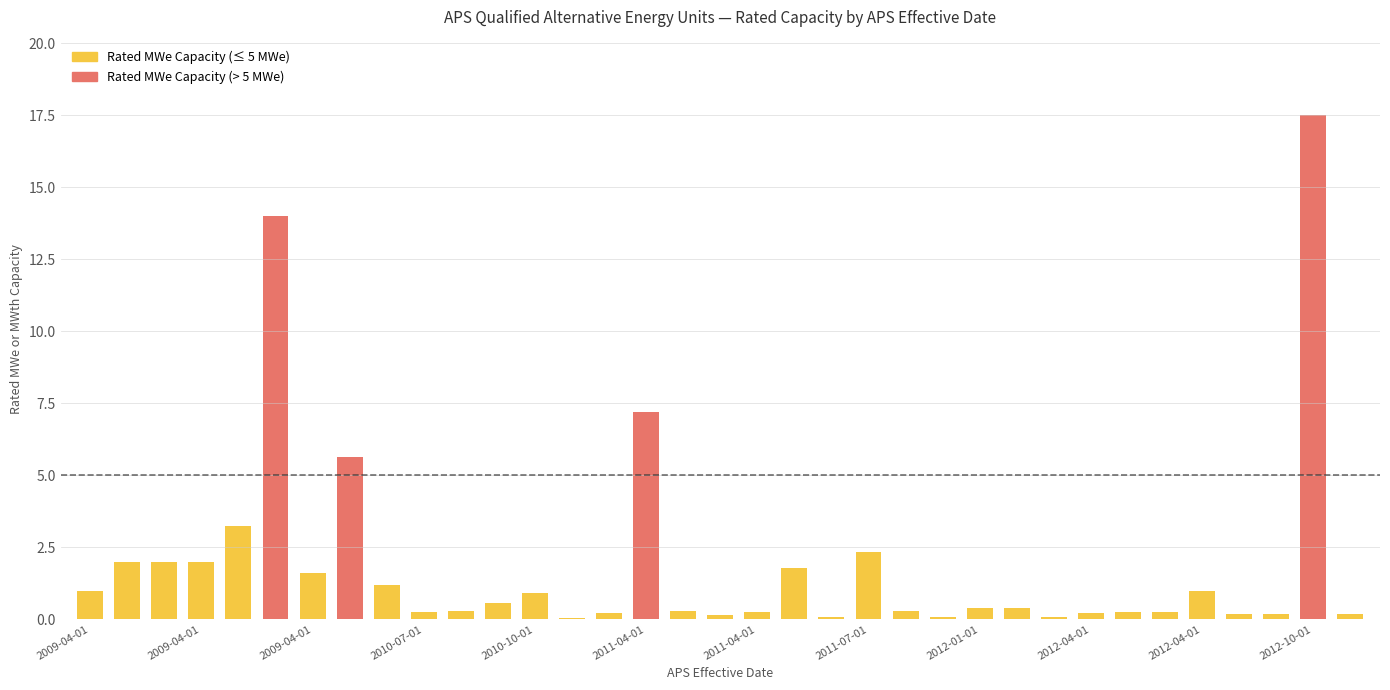

The chart shows a value of 0.2 at 2011-01-15. True or false?

True